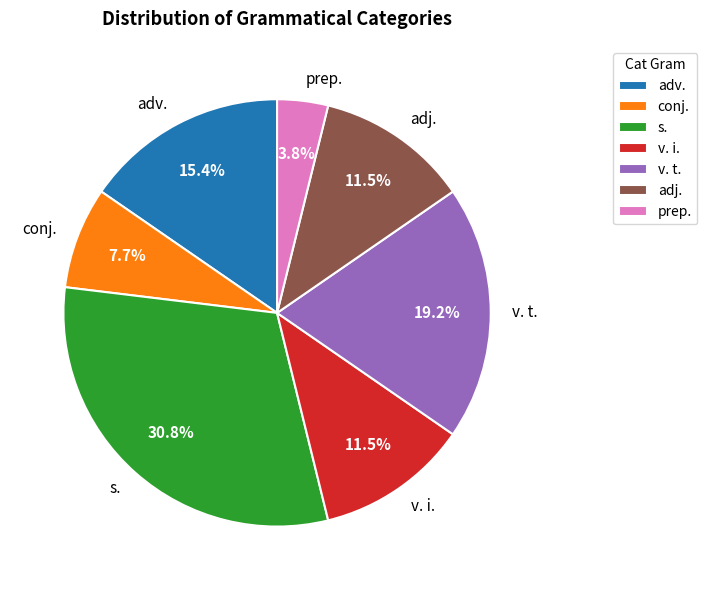

The adv. slice represents 25% of the pie. True or false?

False